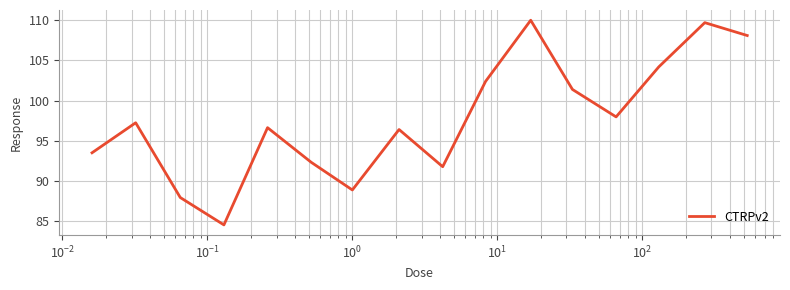

What is the difference between the maximum and minimum values?

25.4